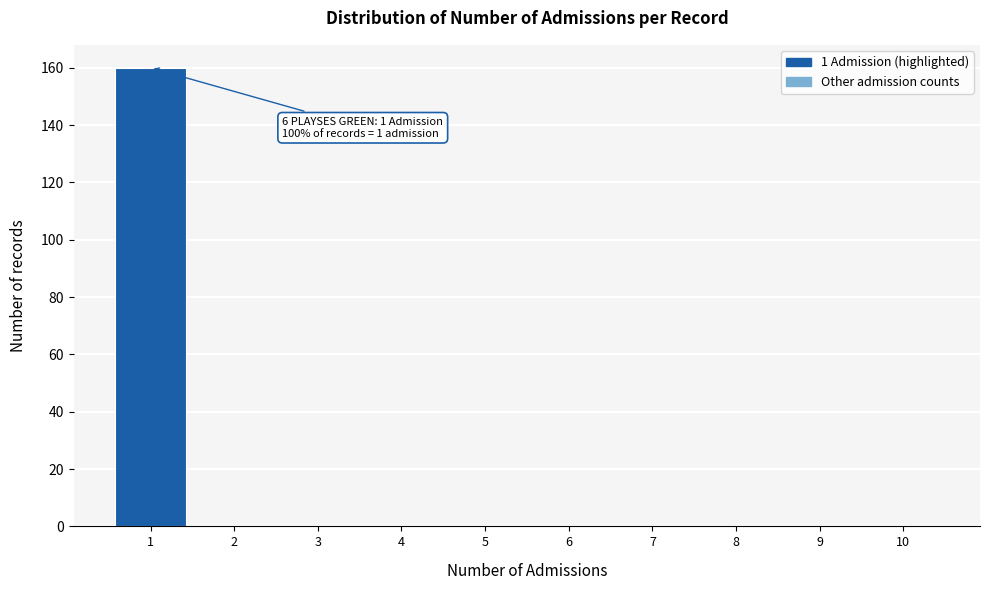

Reading left to right, extract all data points from this chart.

1=160	2=0	3=0	4=0	5=0	6=0	7=0	8=0	9=0	10=0